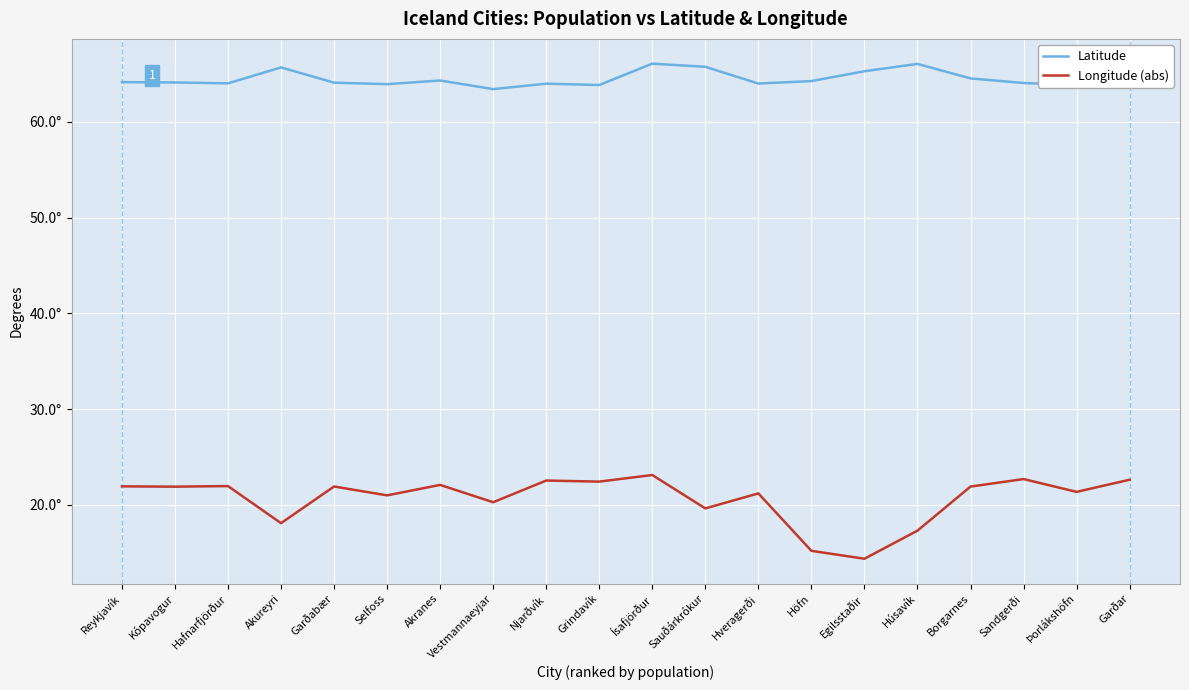

How many interior local valleys does the Longitude (abs) series have?

8